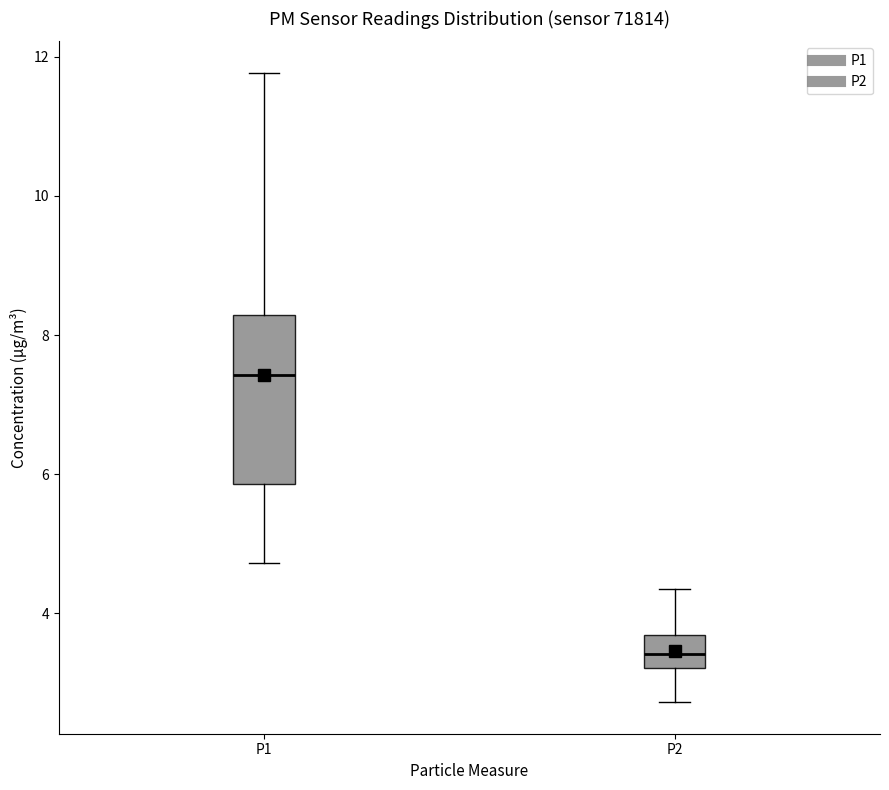

Comparing the boxes themselves (not the whiskers), which one is the tallest?

P1